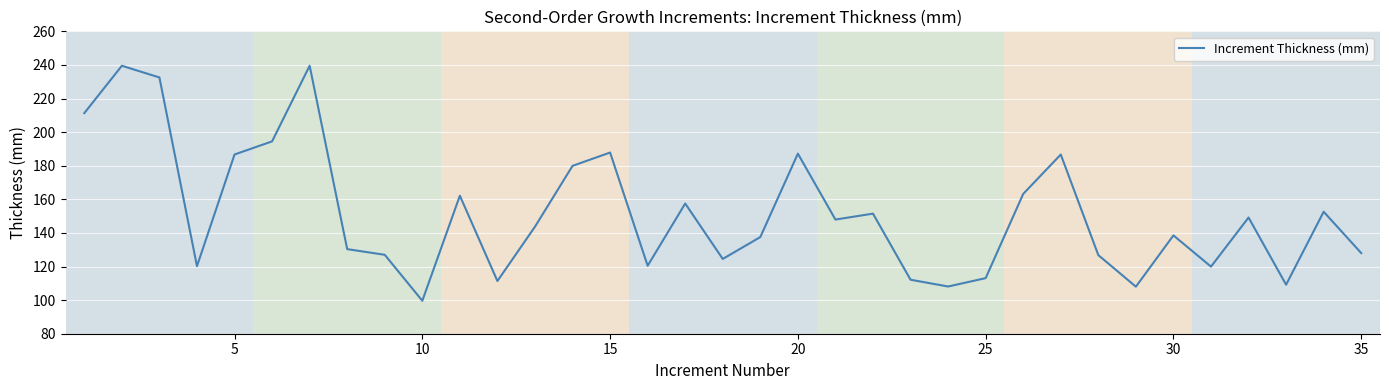

What is the smallest value displayed?

99.6